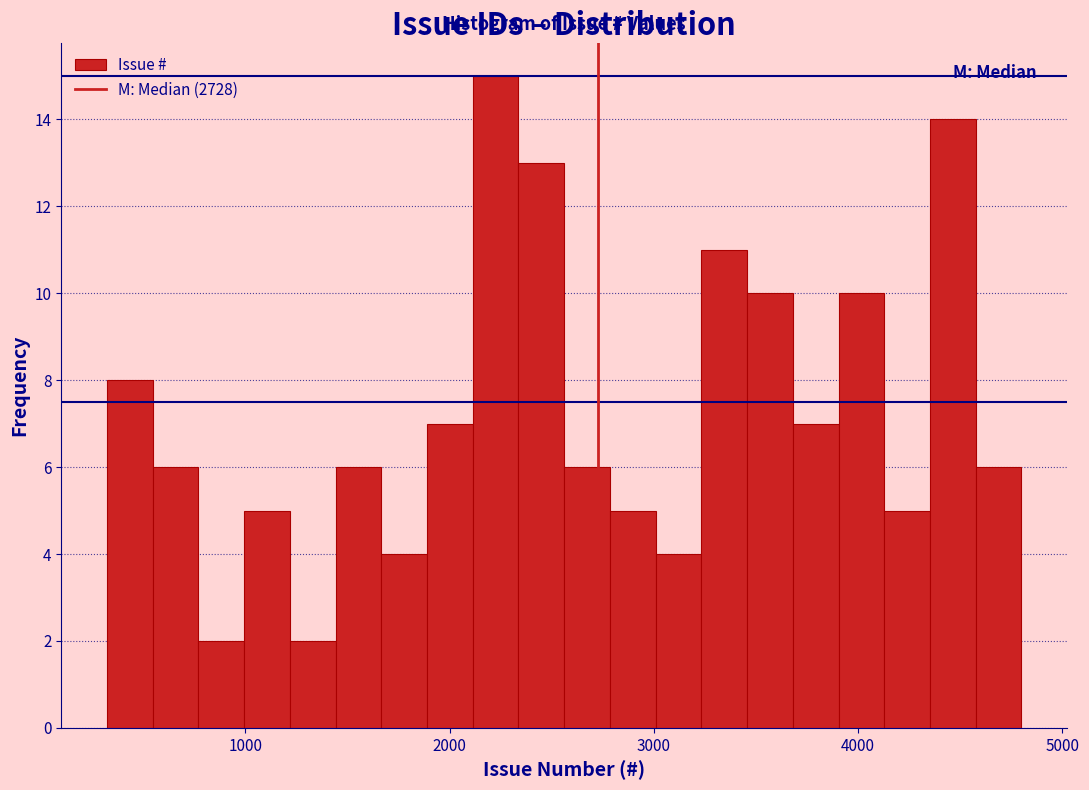

Read against the x-axis, roughly where is the centre of the tallest bar?

2200